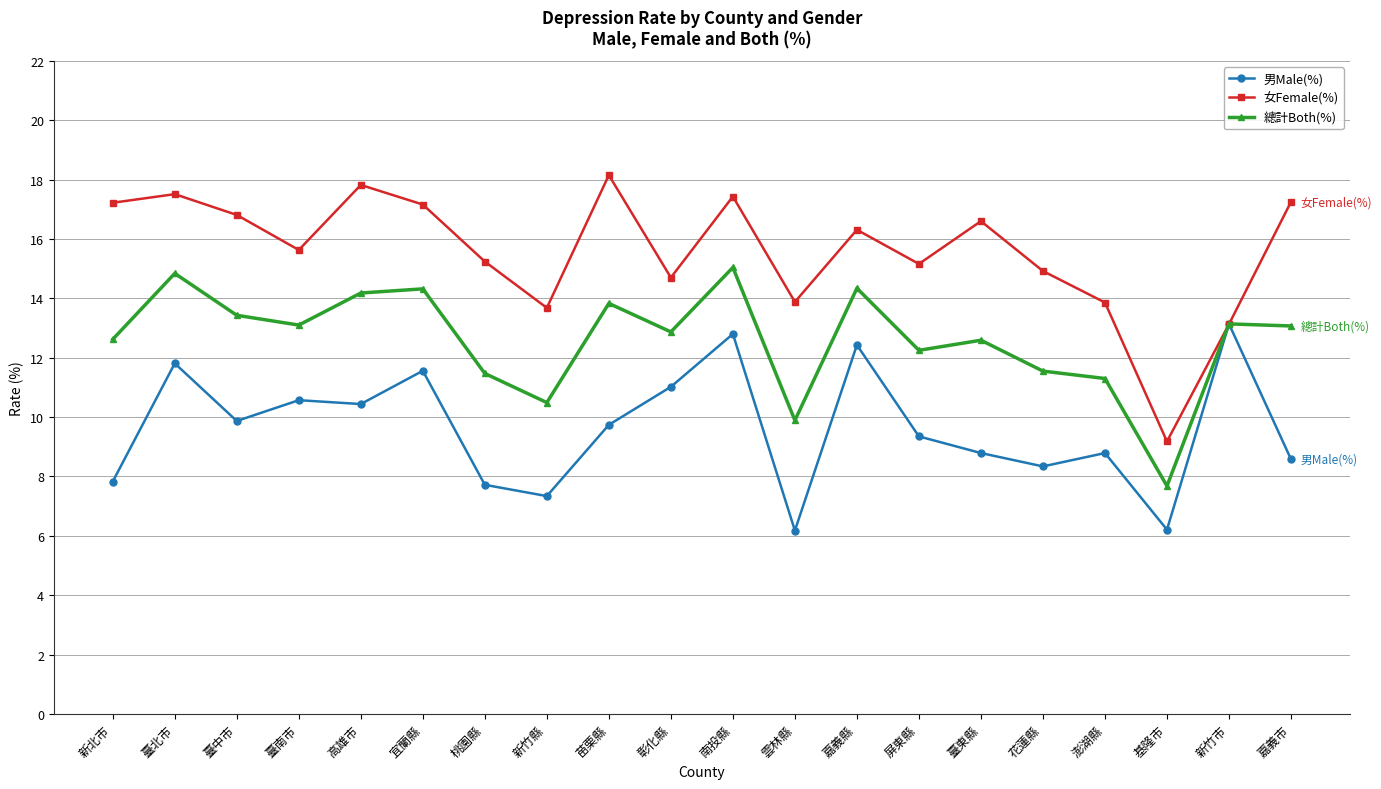

What is the value of the 男Male(%) point at the 5th from the left?

10.4